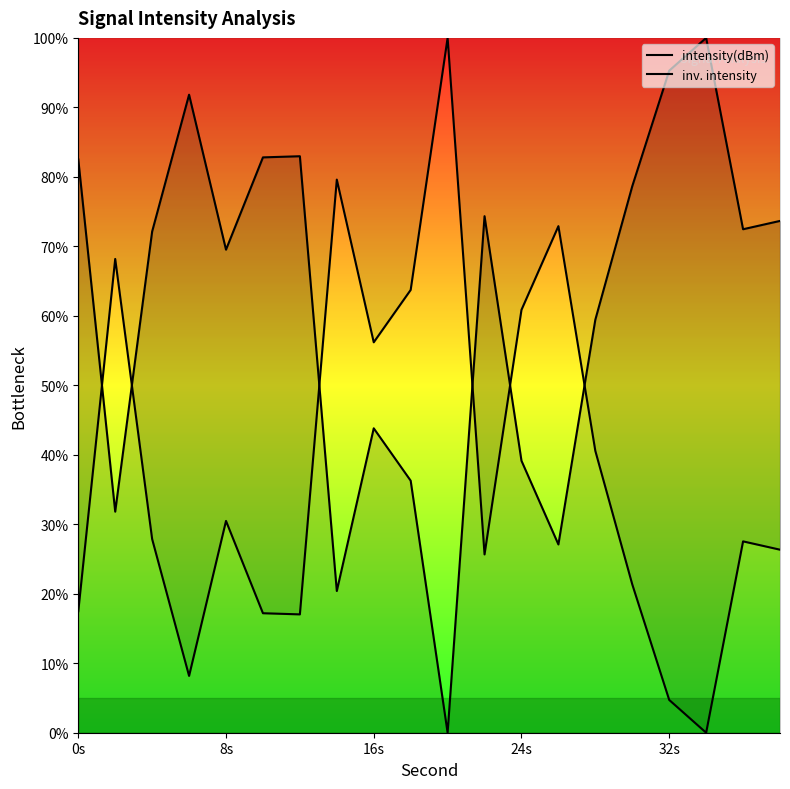

How many intersections are there between inv. intensity and intensity(dBm)?

6